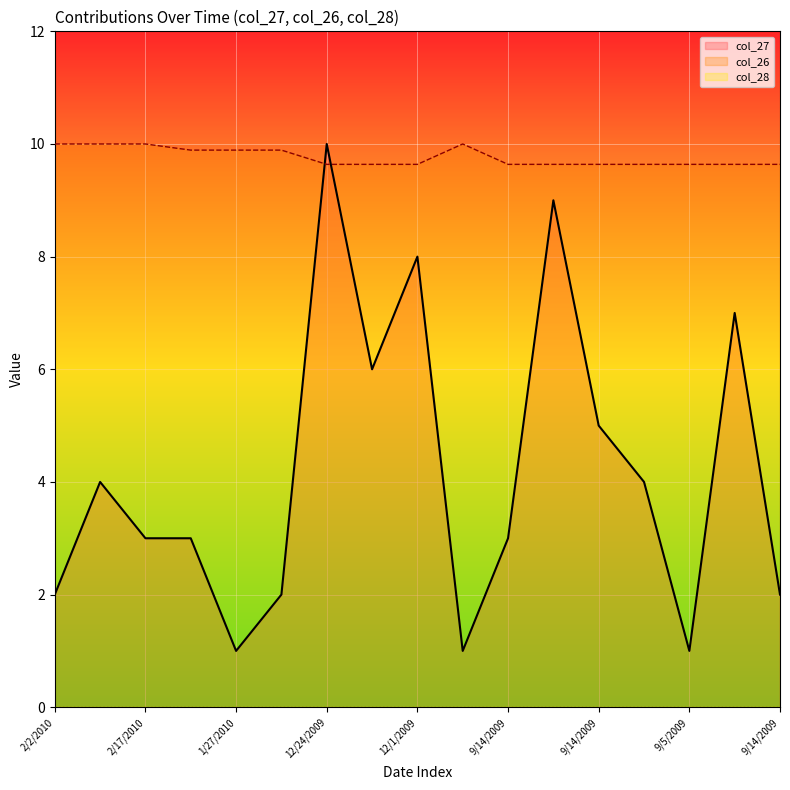

Where is the first local maximum for col_26?

2/17/2010